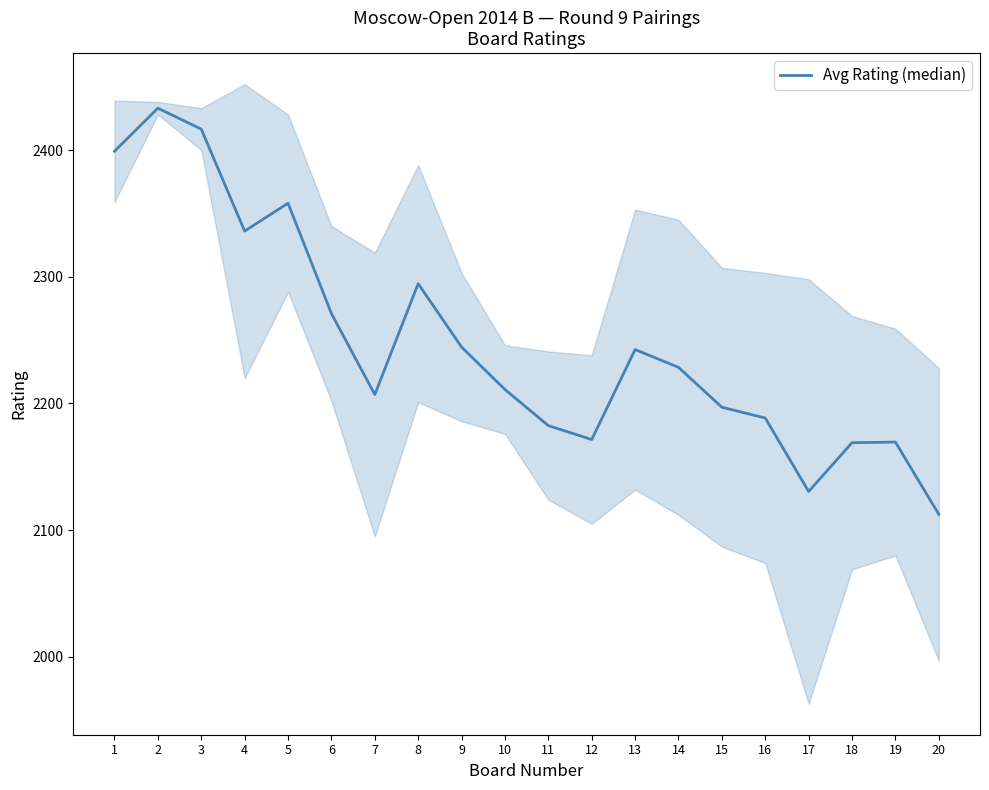

Which has a higher value, 11 or 19?

11